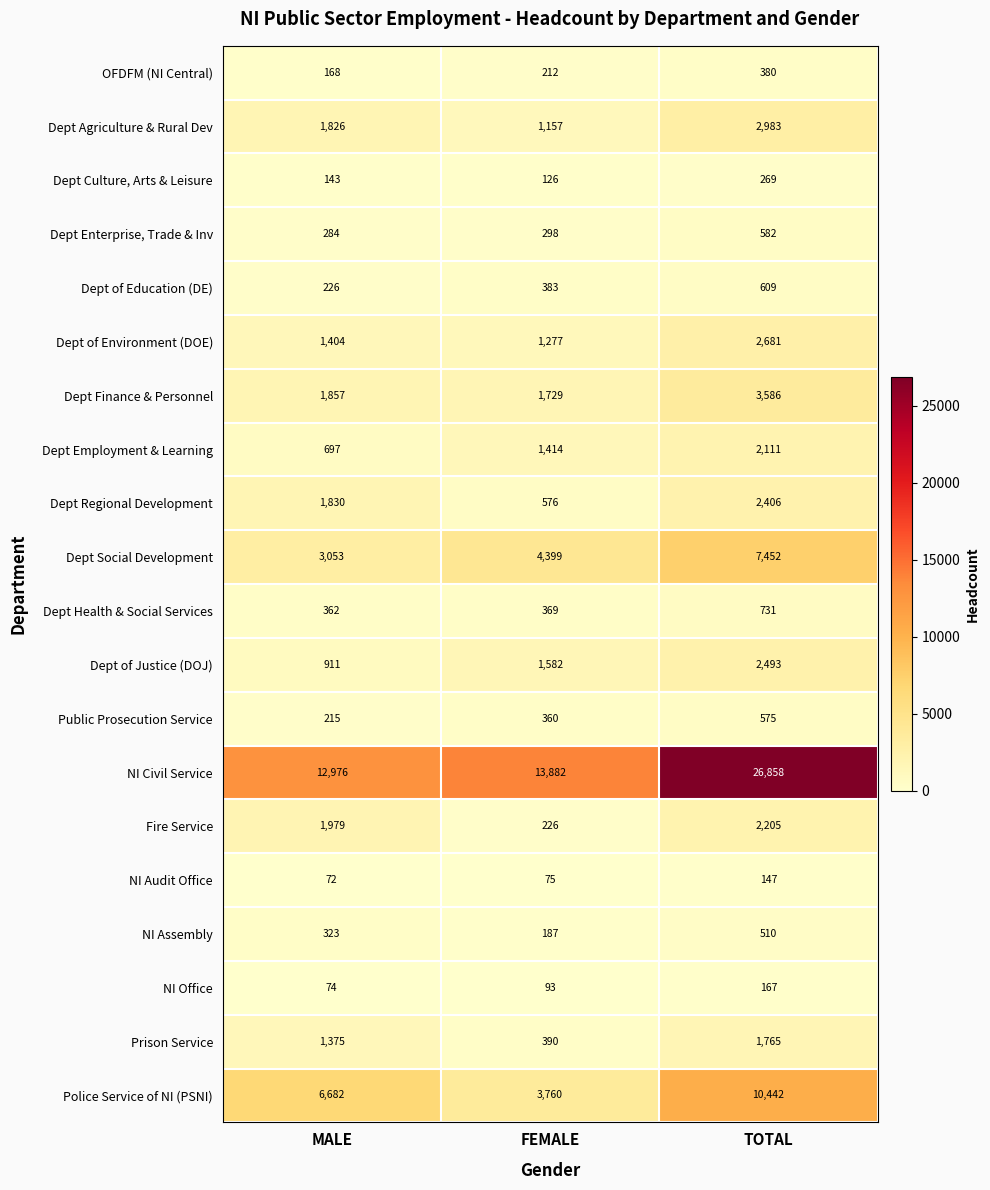

Count the number of data series in this chart.

20